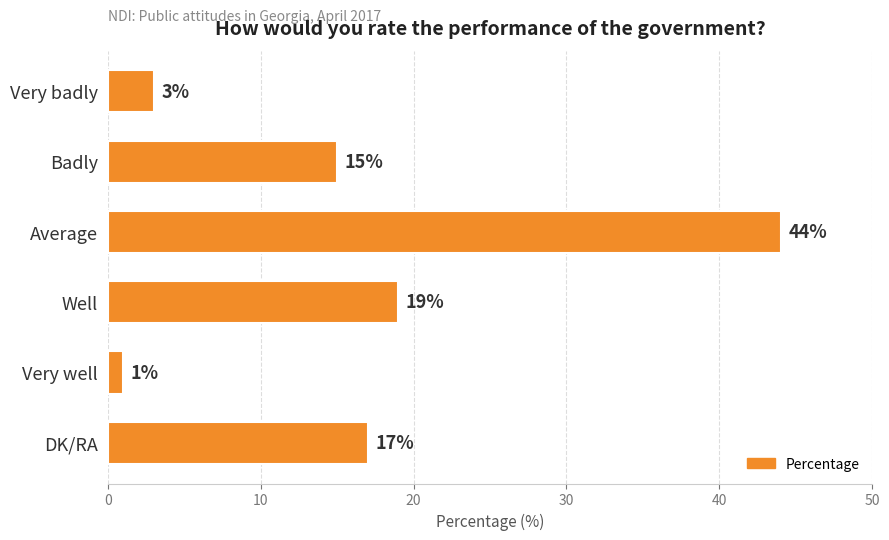

Reading bottom to top, extract all data points from this chart.

17	1	19	44	15	3